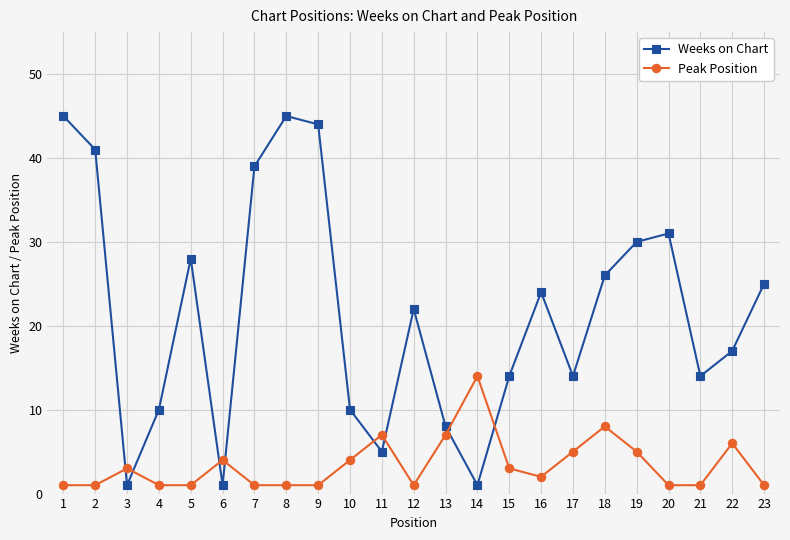

The value of Weeks on Chart at 13 is 4. True or false?

False